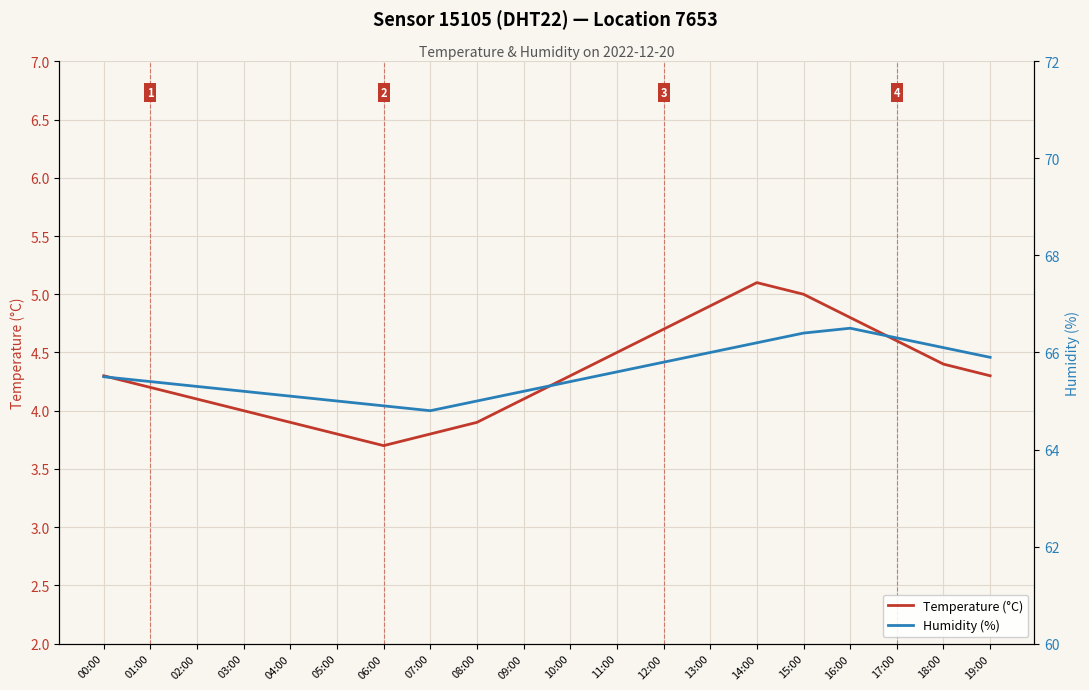

At which label is Humidity (%) closest to 65?

05:00